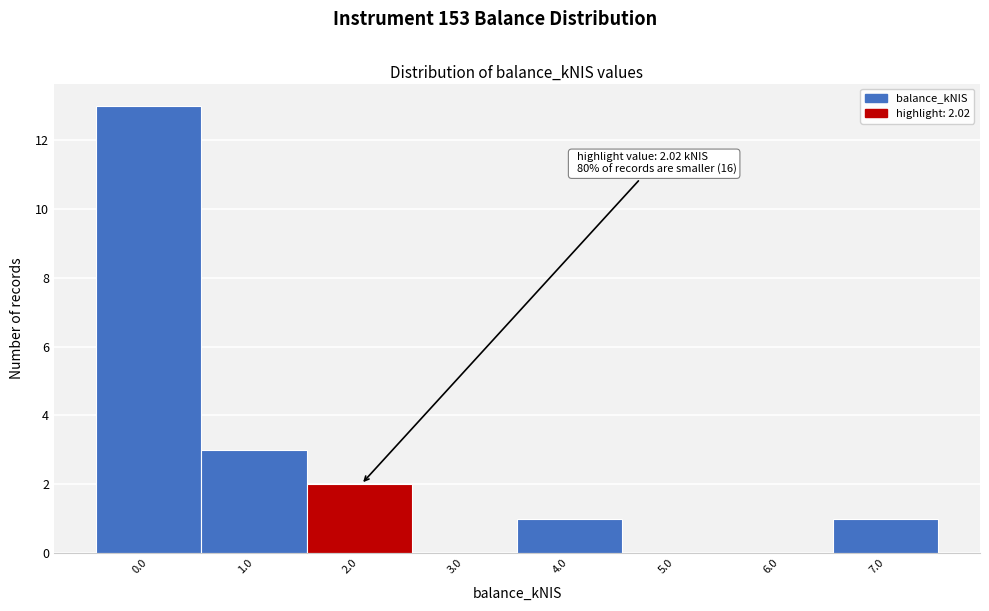

Reading left to right, extract all data points from this chart.

0.0=13	1.0=3	2.0=2	3.0=0	4.0=1	5.0=0	6.0=0	7.0=1